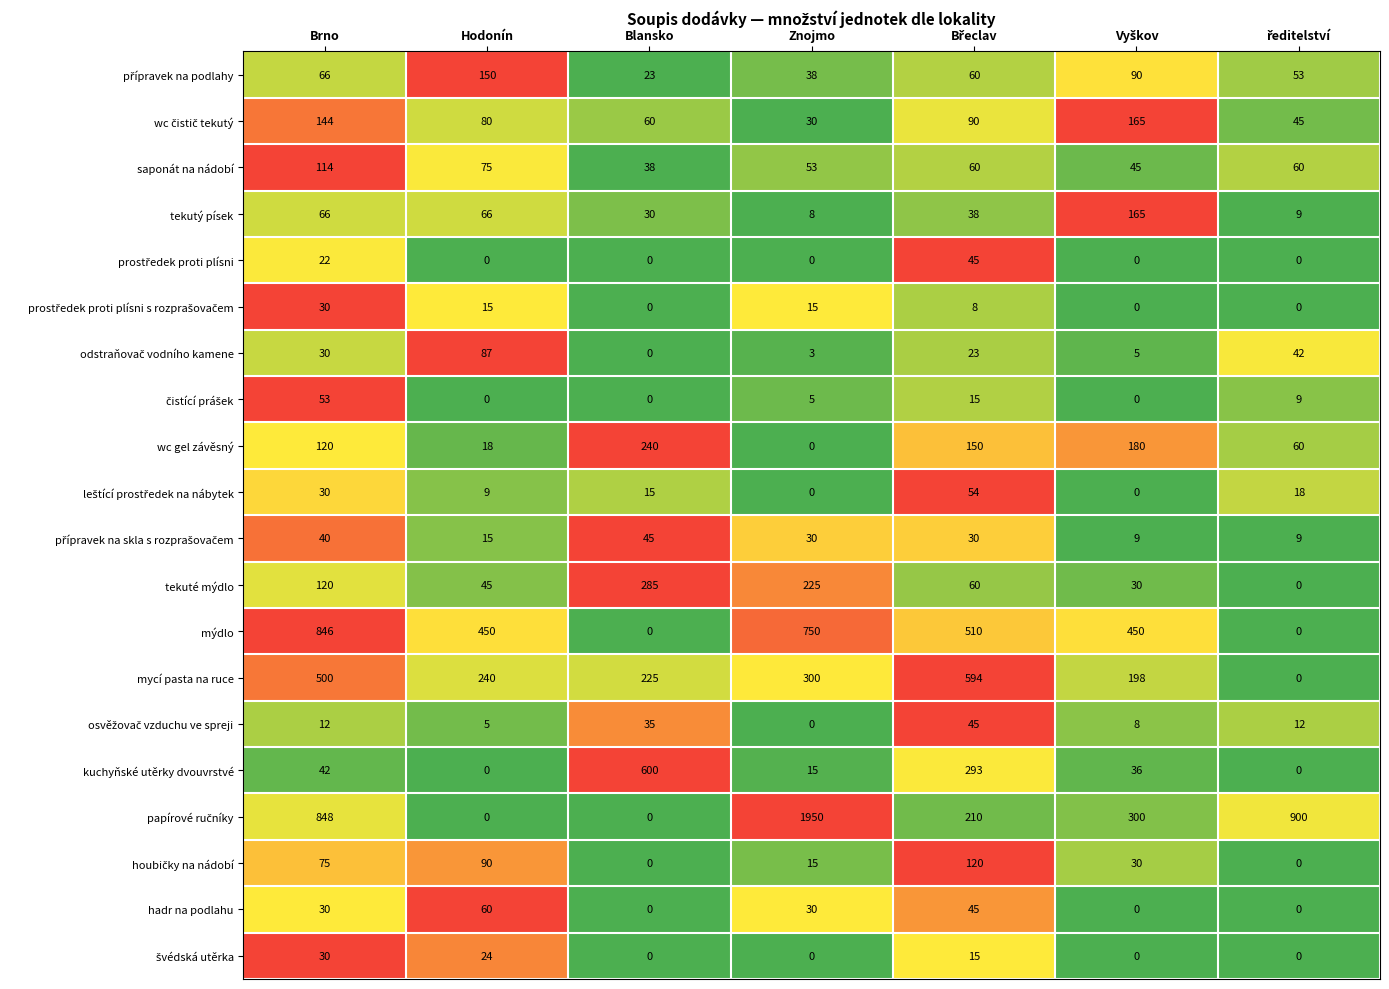

At which category does the chart reach its peak across all series?

Znojmo